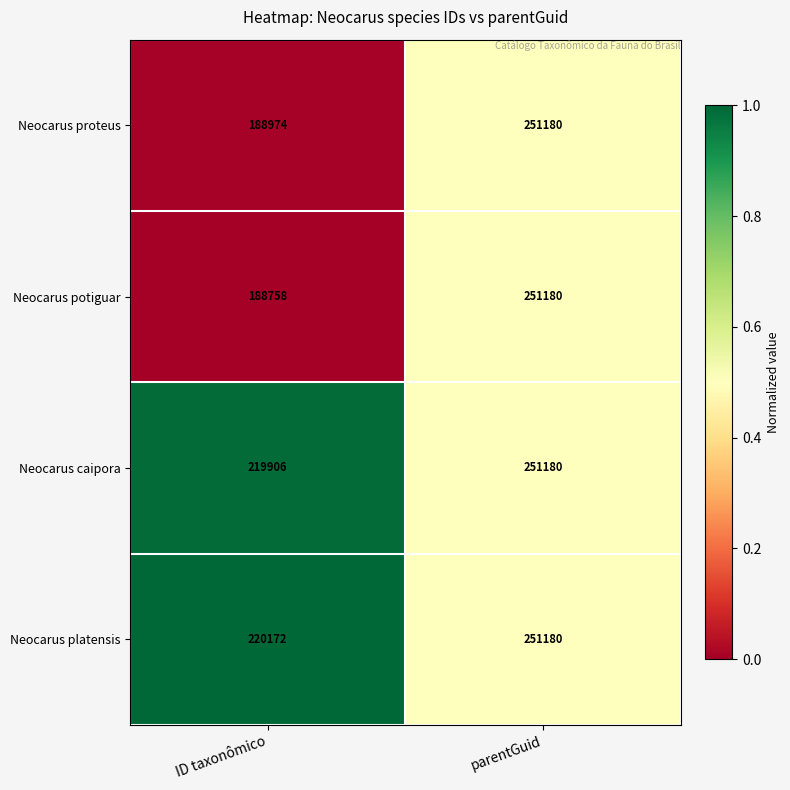

What is the sum of the Neocarus potiguar values at parentGuid and ID taxonômico?

439938